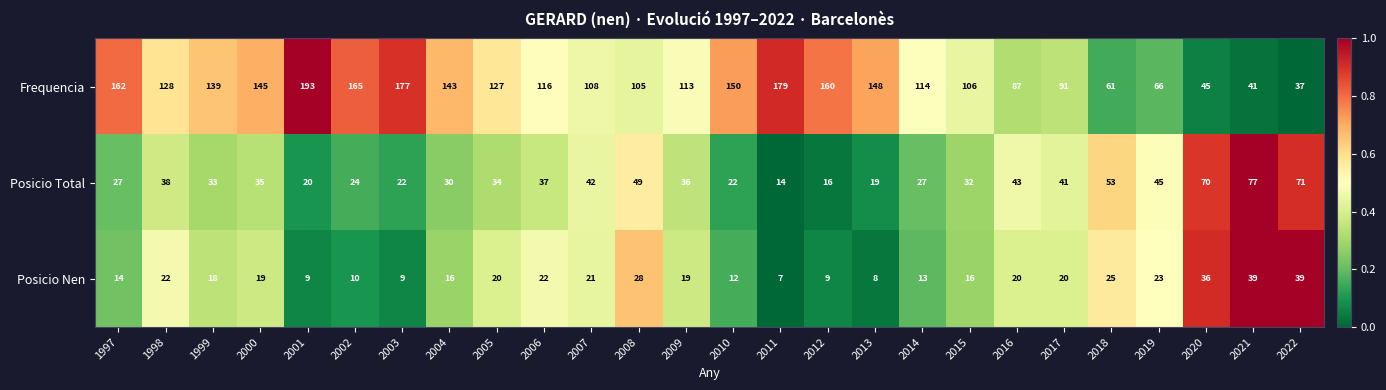

Rank the series at 2005 from lowest to highest value.

Posicio Nen, Posicio Total, Frequencia